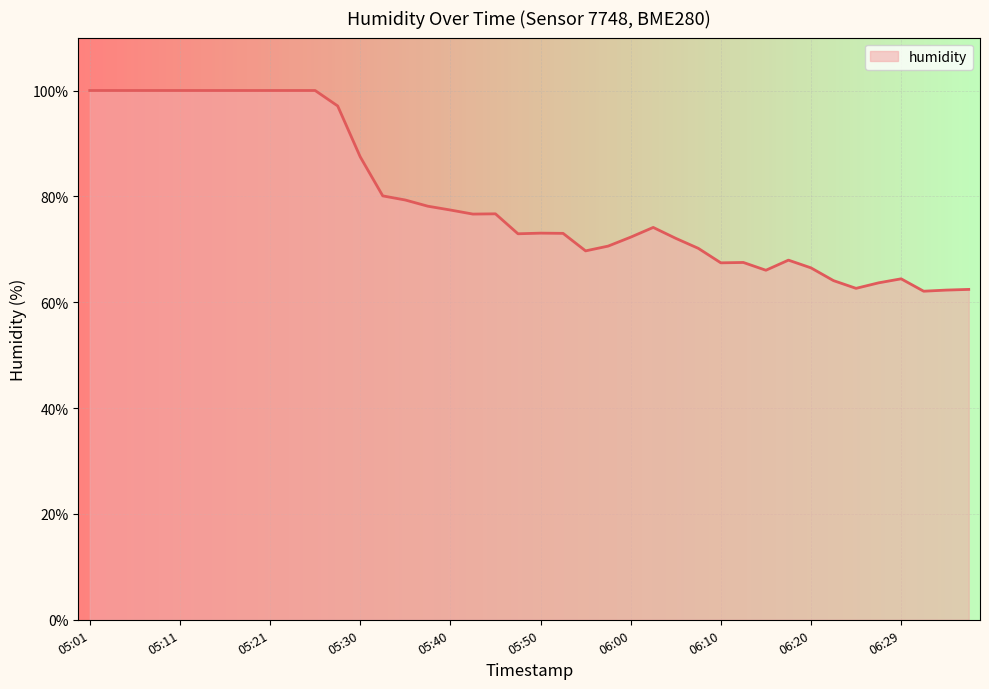

How many lines are shown in the chart?

1